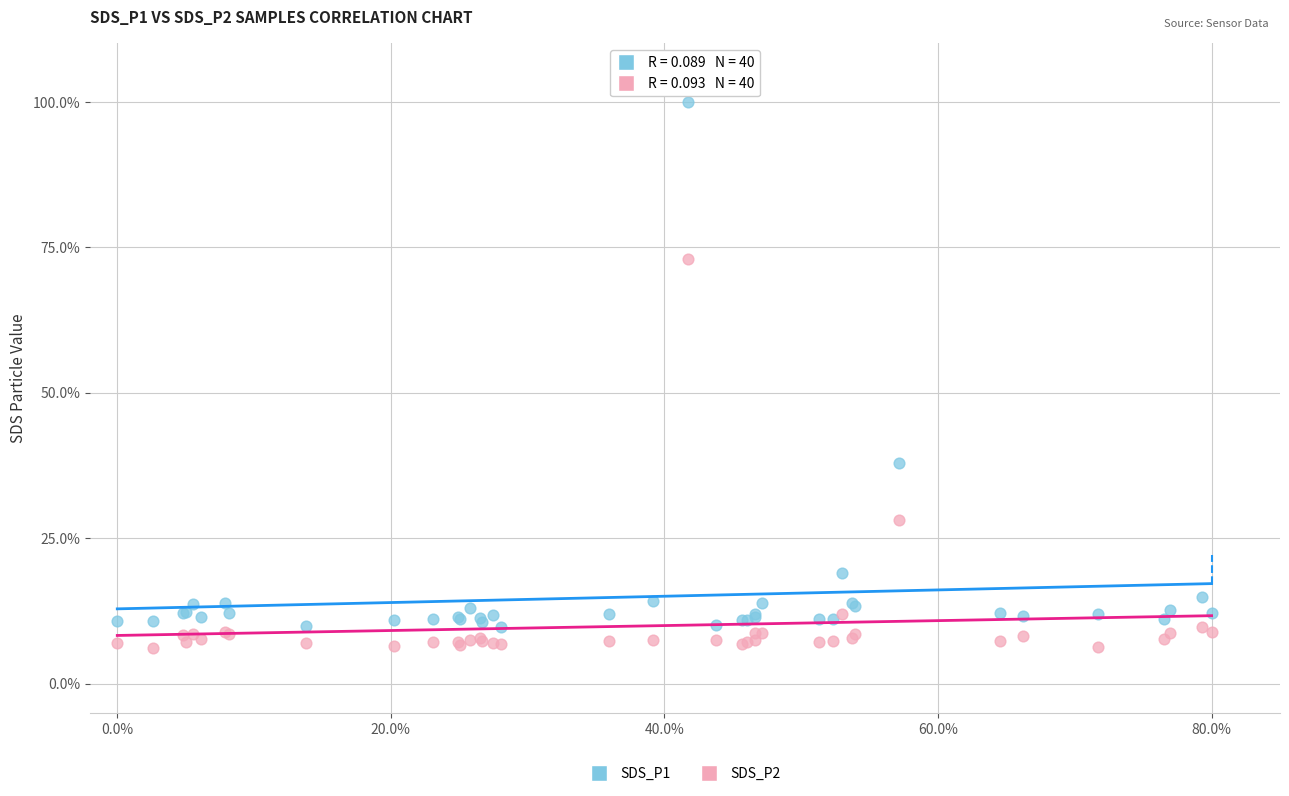

Which series has the widest spread of Y values?

SDS_P1